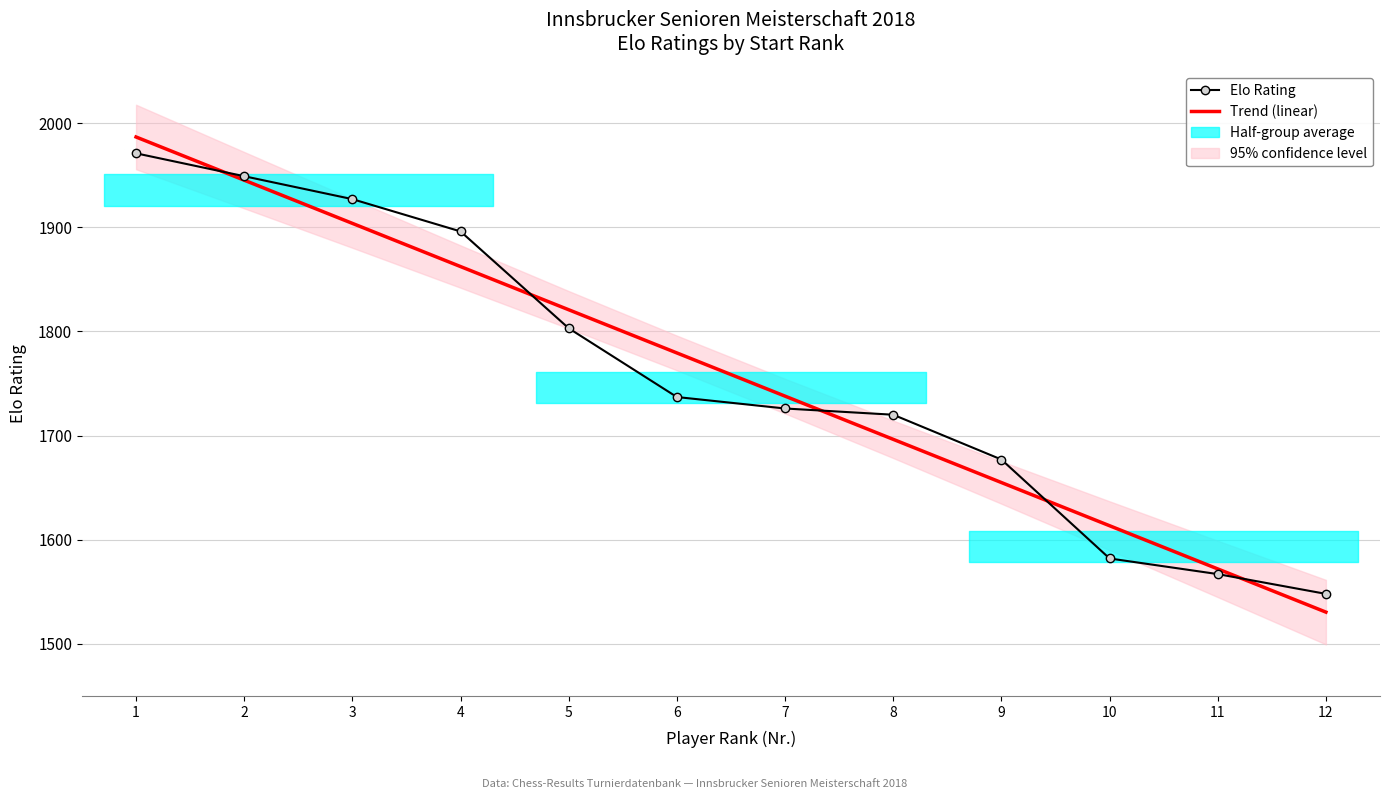

True or false: Trend (linear) and Elo Rating cross at least once.

True